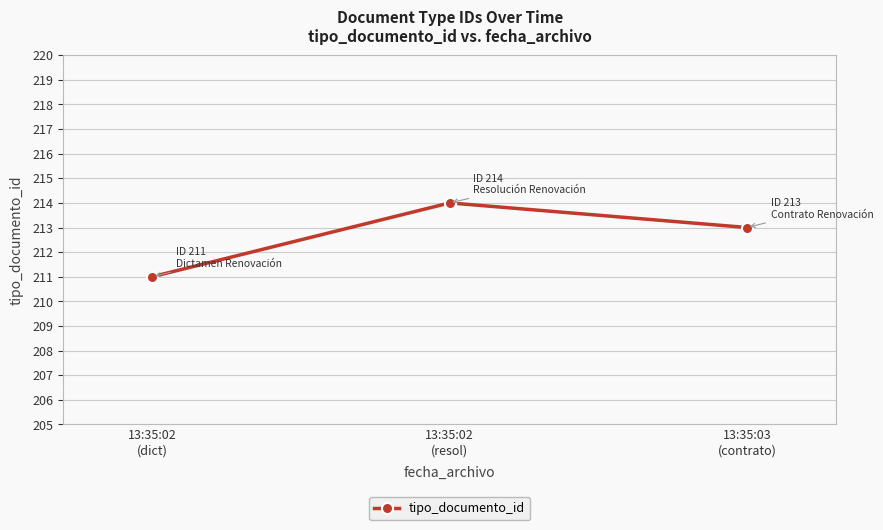

What is the ratio of the value at 13:35:02
(resol) to the value at 13:35:02
(dict)?

1.0